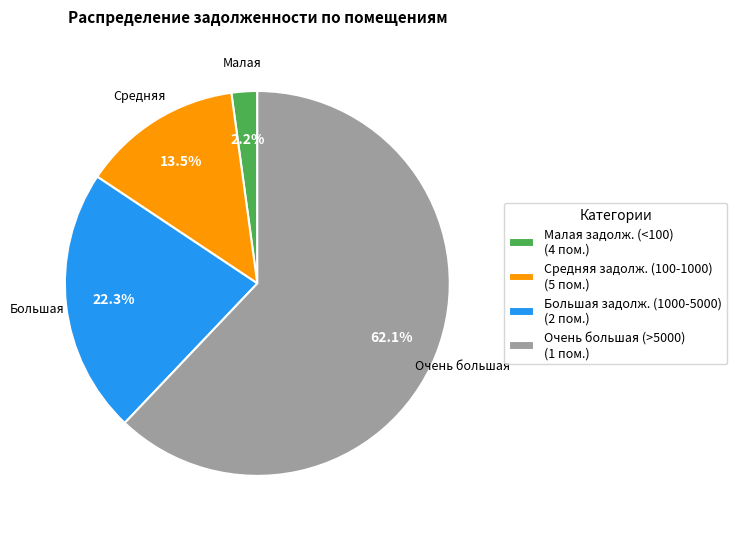

Is the sum of Средняя задолж. (100-1000) (5 пом.) and Очень большая (>5000) (1 пом.) greater than half?

Yes